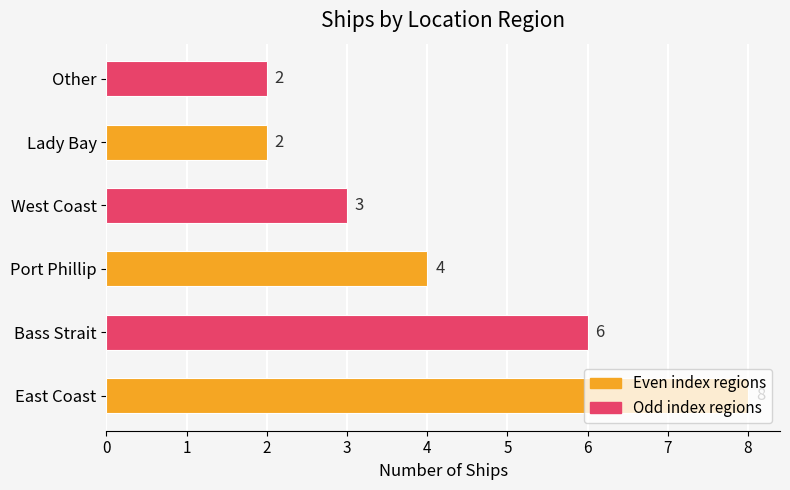

What is the difference between the values at Bass Strait and Other?

4